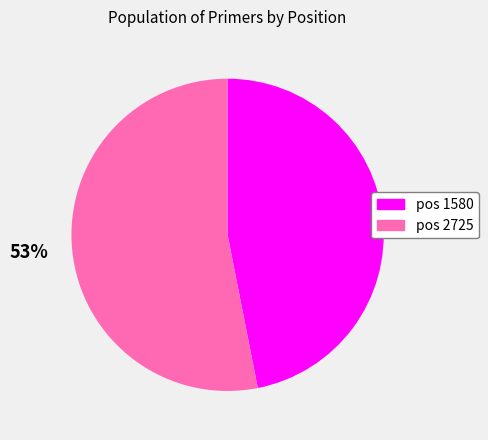

Approximately how many times larger is the value at 53% compared to 47%?

1.1